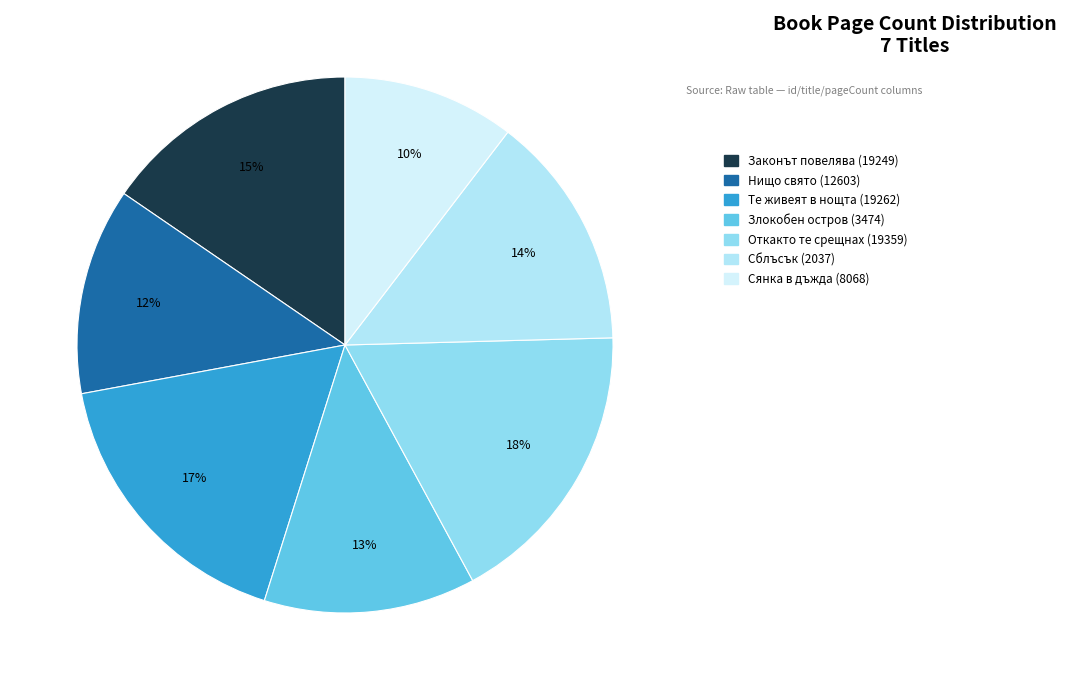

What is the smallest slice in the pie chart?

Сянка в дъжда (8068)